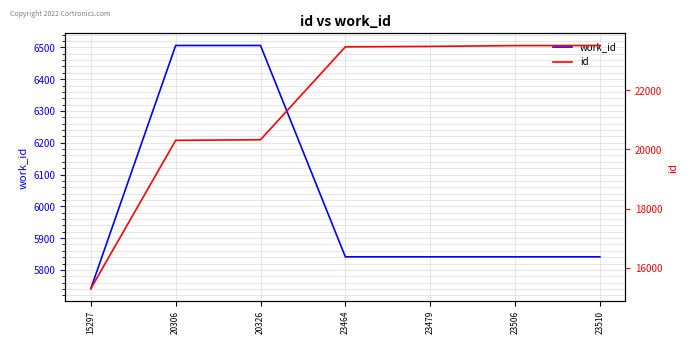

Between 23464 and 23510, which series saw the biggest shift?

id